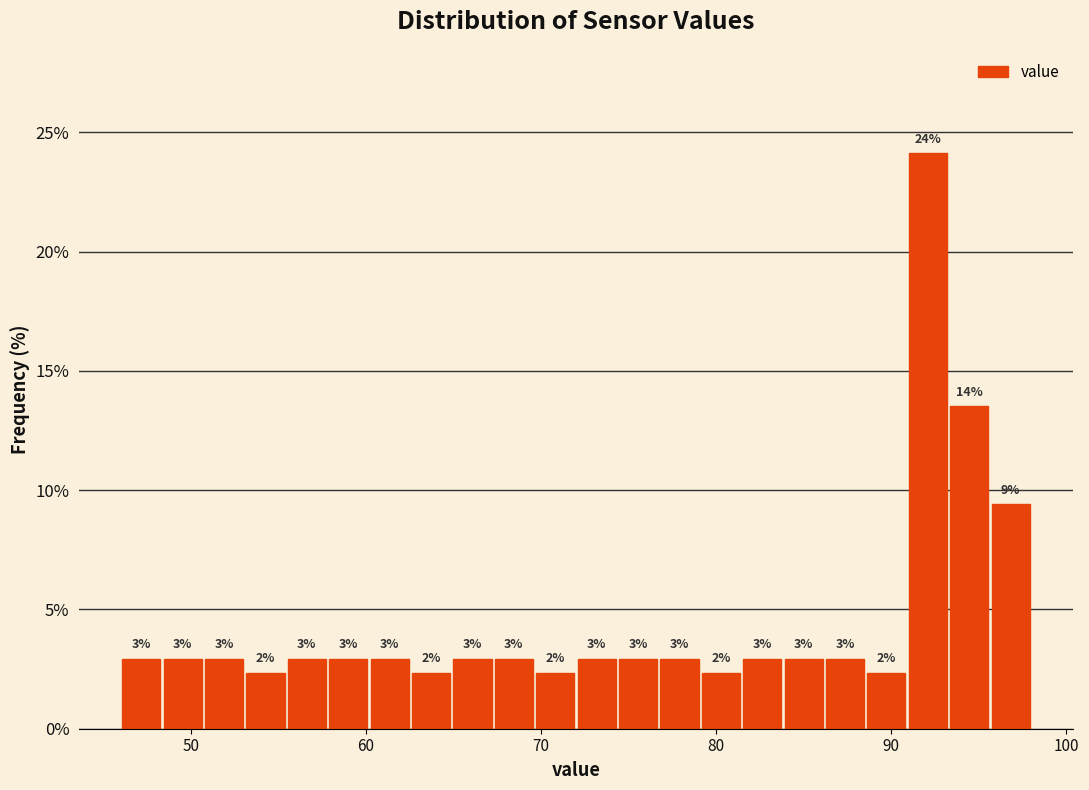

Around what value on the x-axis is the tallest bar? Give the approximate position of its centre, as read against the axis.

92